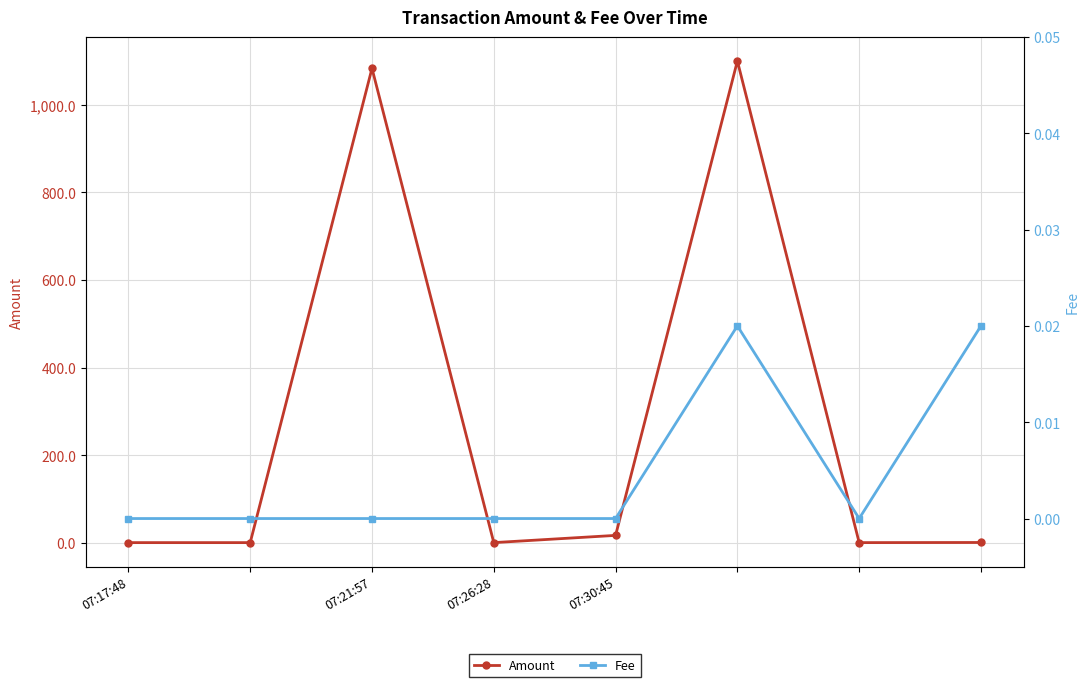

How many interior local valleys does the Amount series have?

2